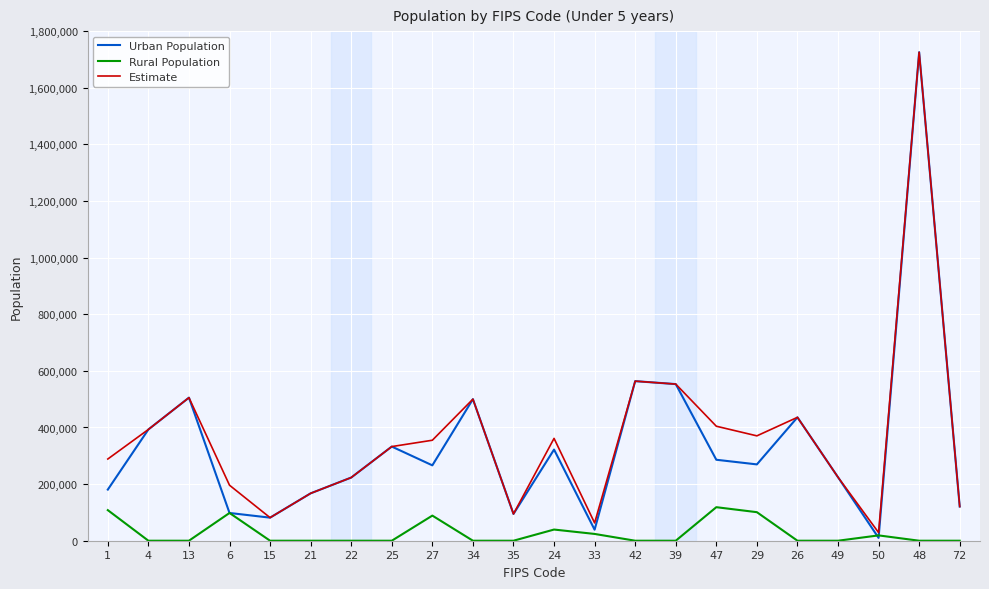

The value of Urban Population at 27 is 87468. True or false?

False